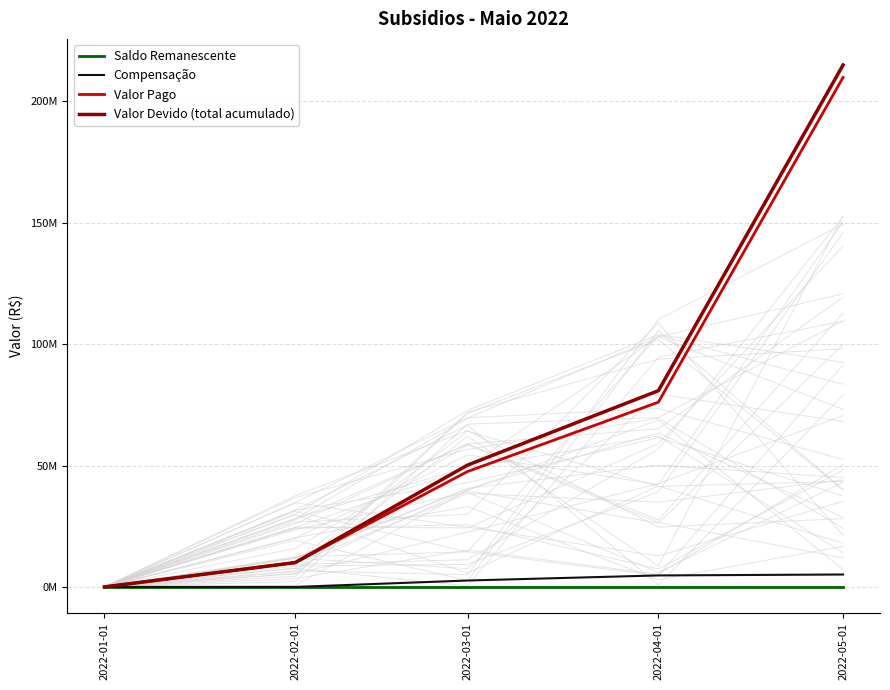

What is the value of the Compensação point at the 3rd from the left?

2640820.4